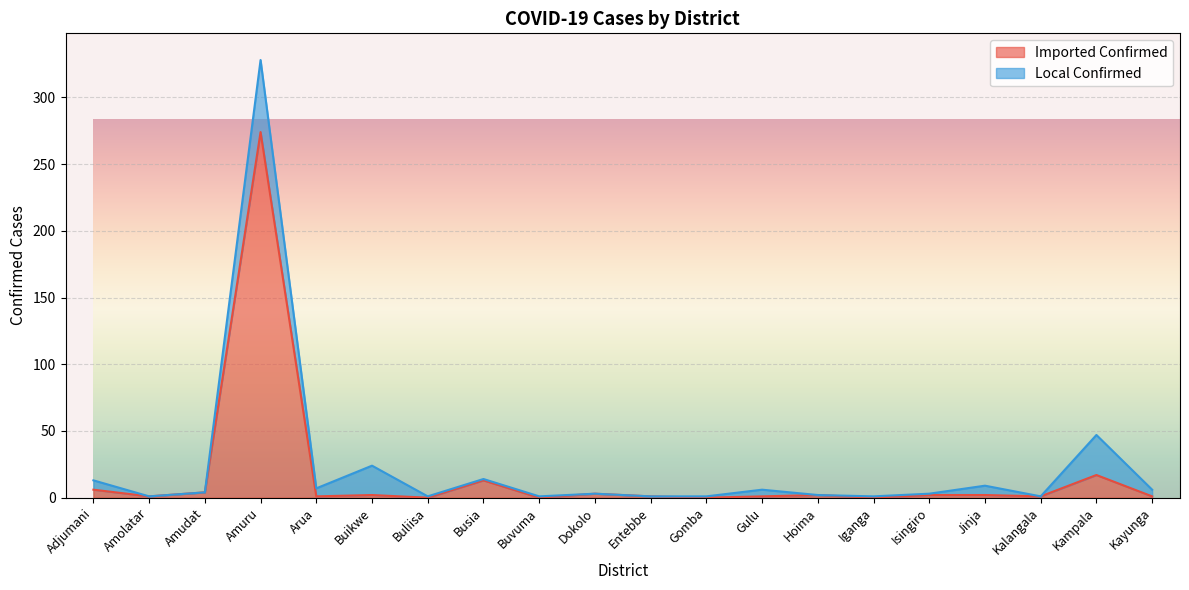

What is the difference between the maximum and minimum values?

274